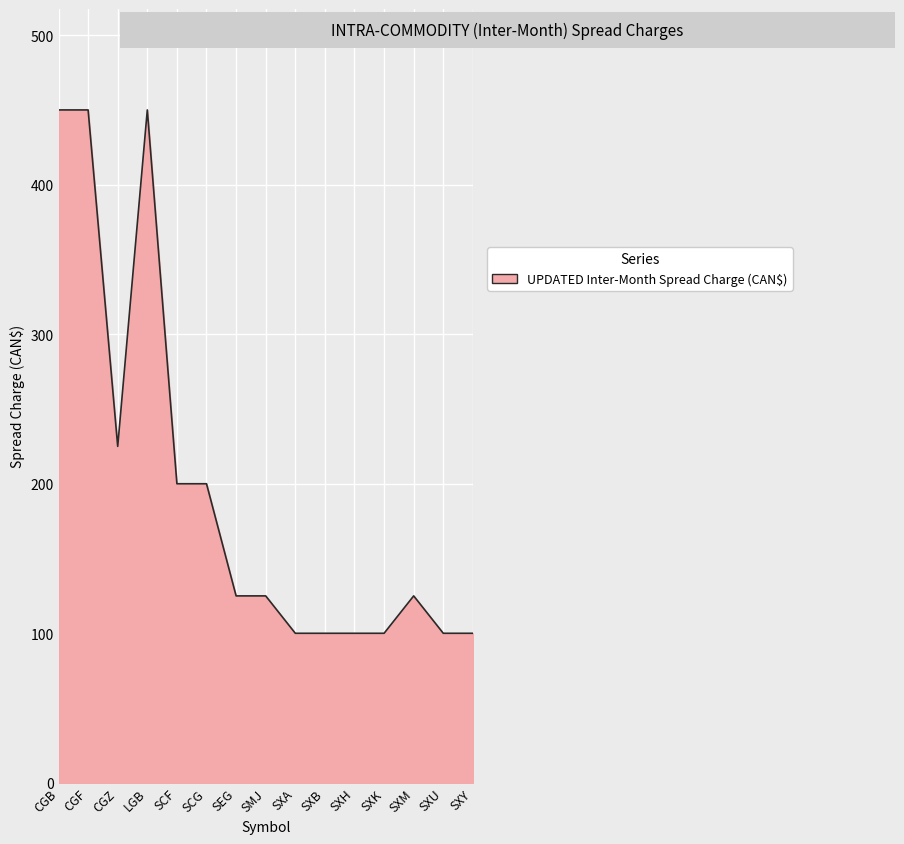

What is the smallest value displayed?

100